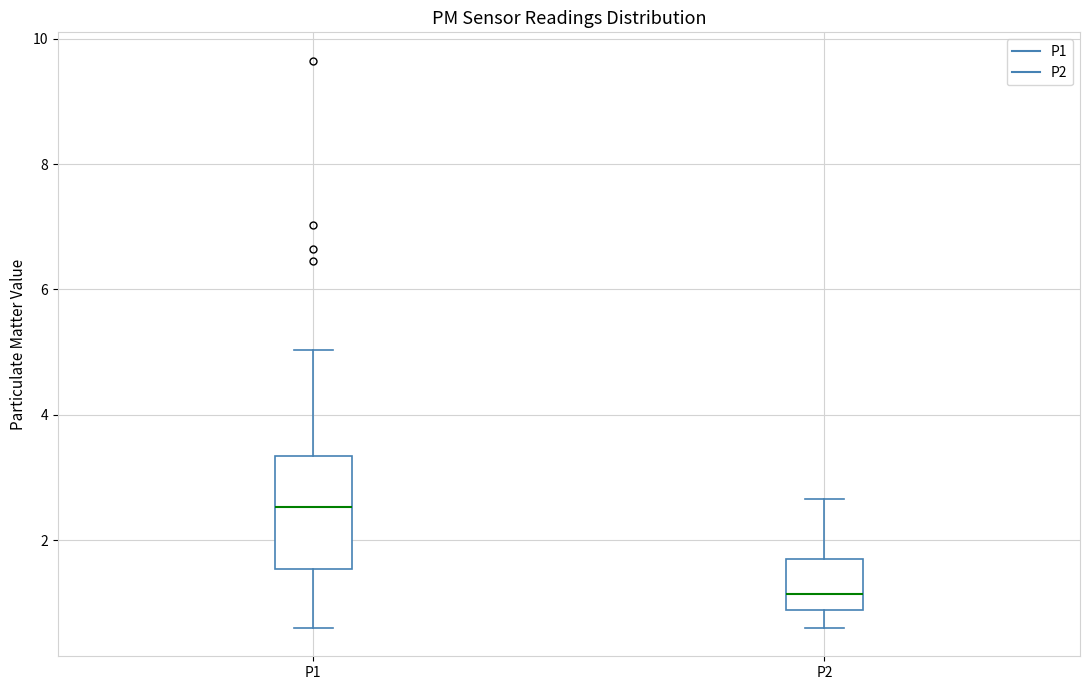

Reading left to right, transcribe this box plot: for each box, give where its median line is, the range the box spans, and where its two whiskers end, as read against the y-axis. The values are not printed on the chart, so give them approximately, as read against the axis.

P1: median 2.6, box 1.6 to 3.4, whiskers 0.6 to 5.0
P2: median 1.2, box 0.8 to 1.8, whiskers 0.6 to 2.6